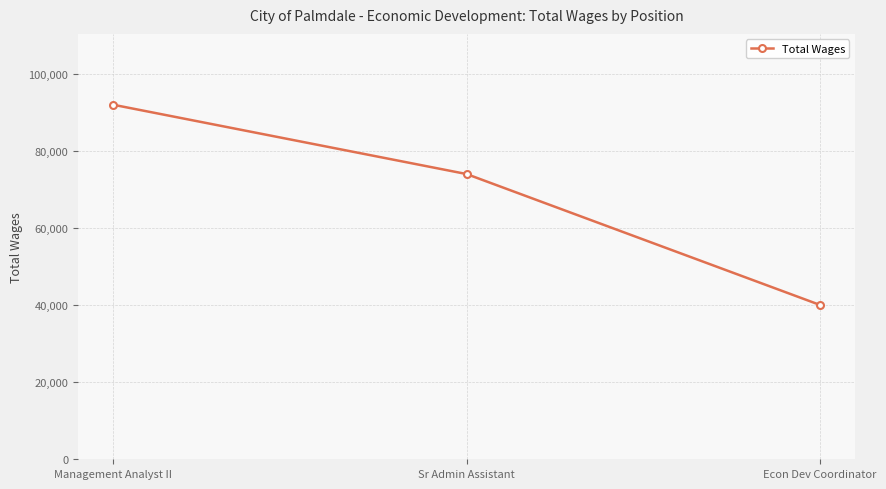

What is the average value?

68697